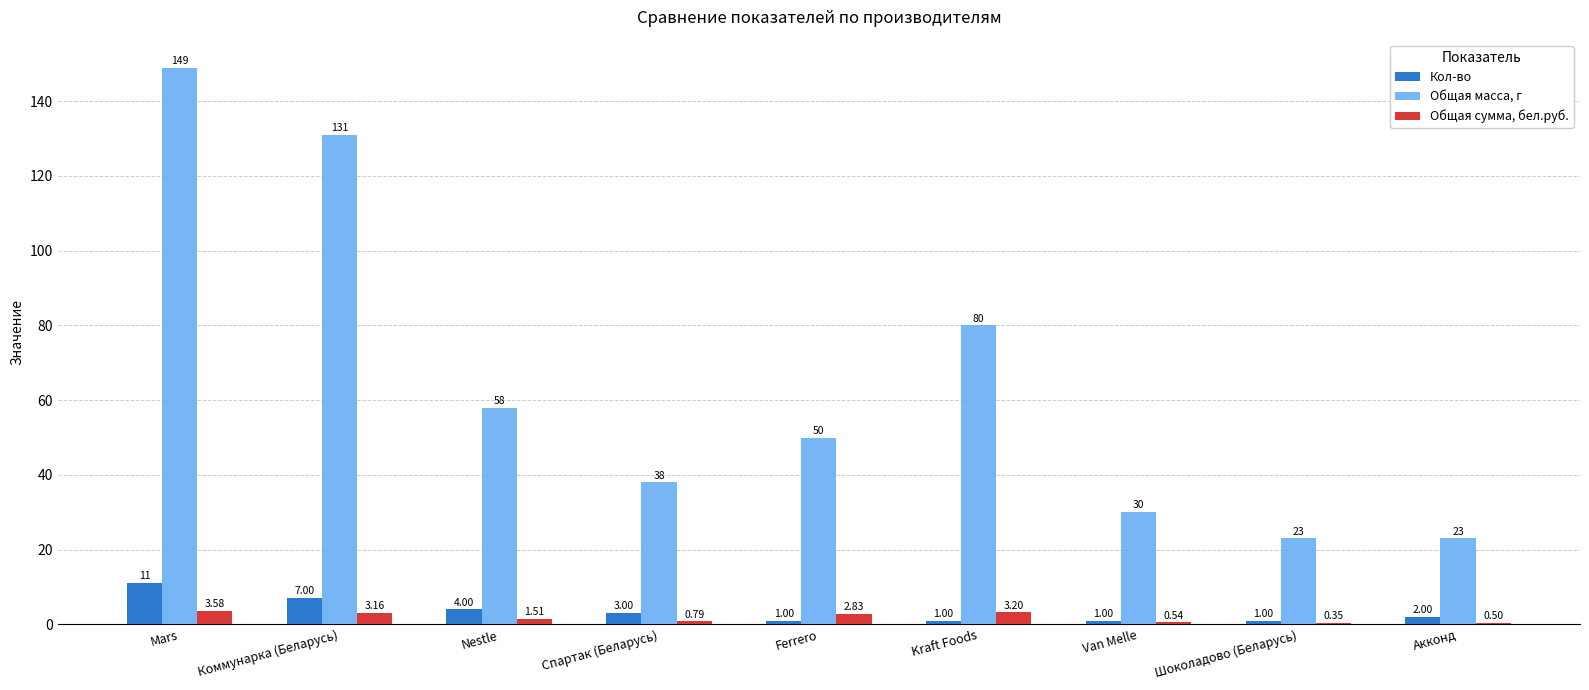

Which series changed the most between Nestle and Van Melle?

Общая масса, г